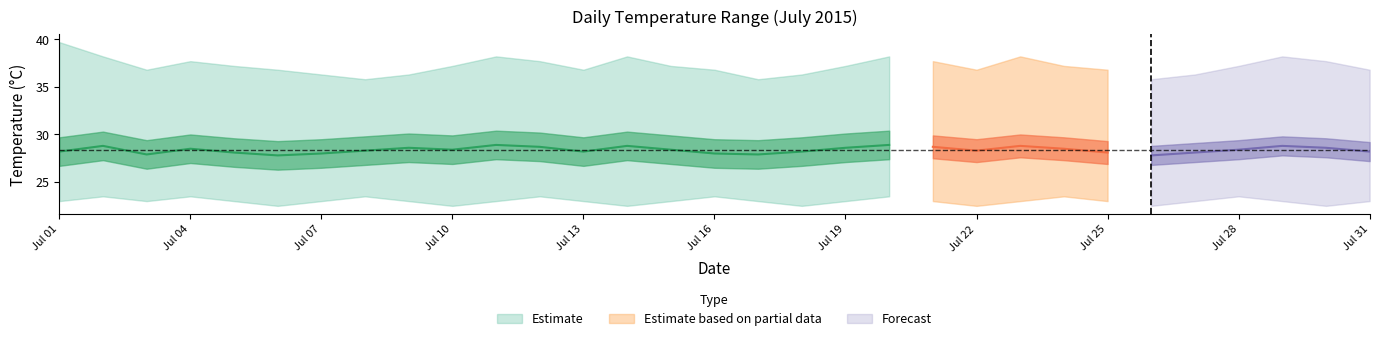

List the labels in order of daily_mean value, largest first.

10, 19, 1, 13, 22, 28, 11, 20, 8, 18, 29, 3, 23, 9, 14, 27, 7, 21, 0, 12, 17, 30, 4, 24, 26, 6, 15, 2, 16, 5, 25